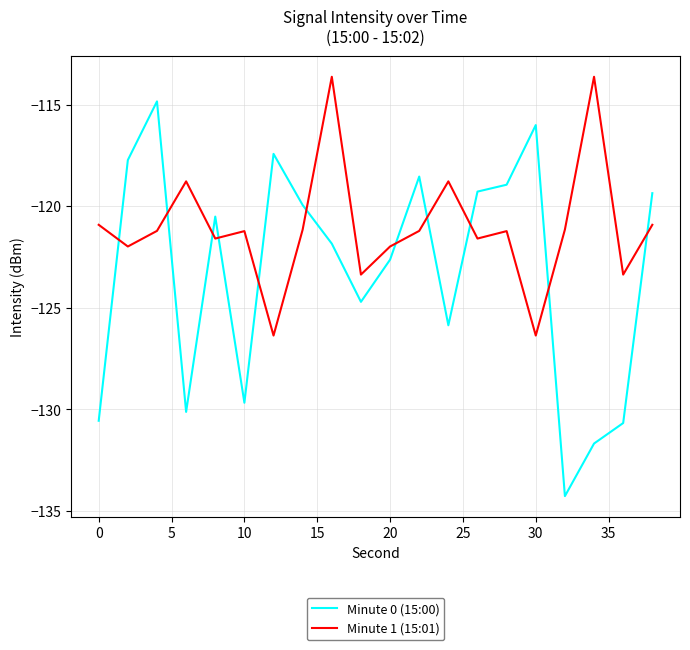

What are all the series names shown in the legend?

Minute 0 (15:00), Minute 1 (15:01)